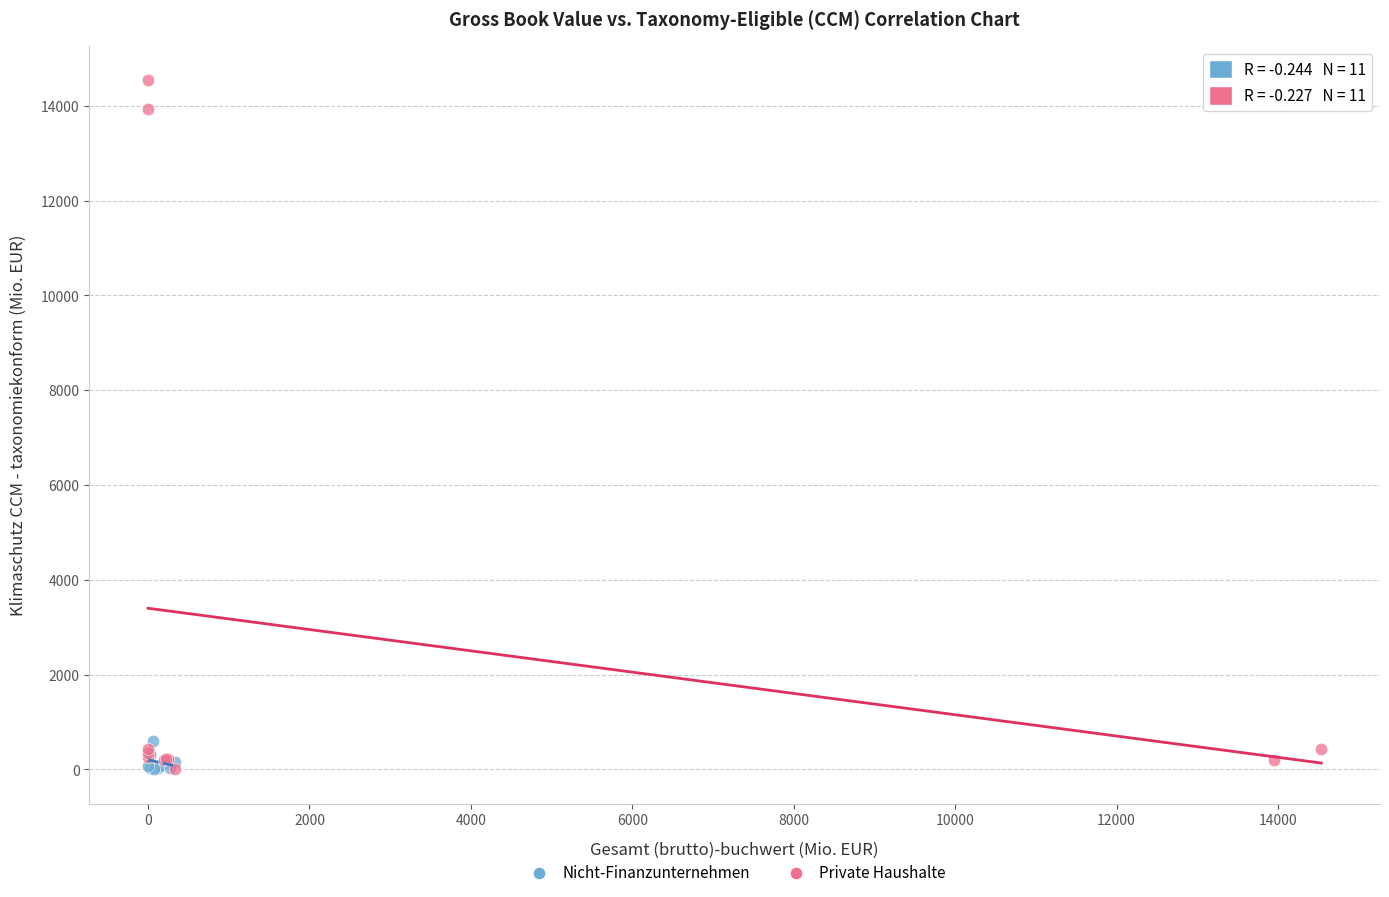

Which series has the largest Y range (max minus min)?

Private Haushalte